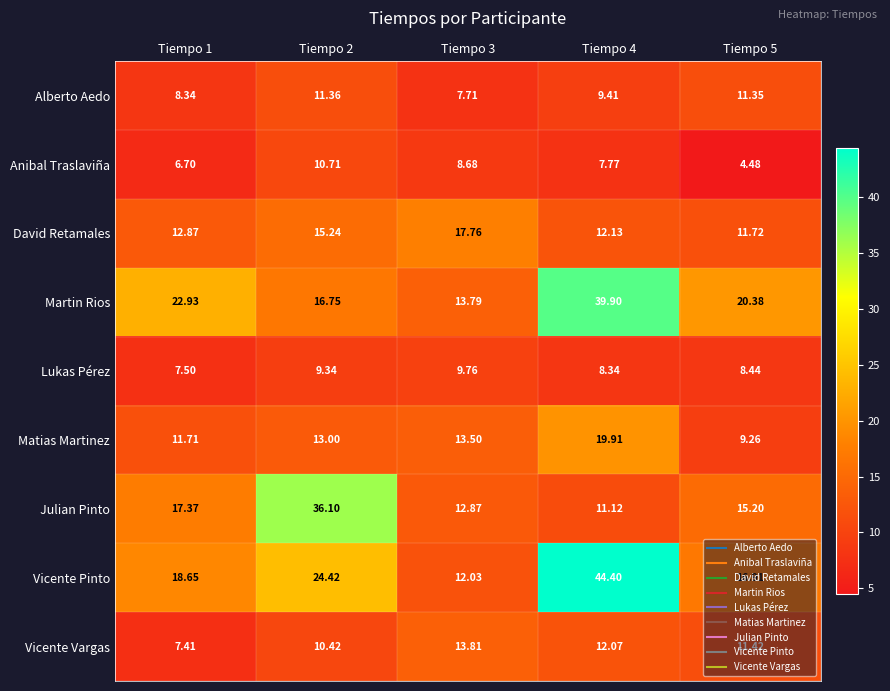

Rank the series at Tiempo 2 from lowest to highest value.

Lukas Pérez, Vicente Vargas, Anibal Traslaviña, Alberto Aedo, Matias Martinez, David Retamales, Martin Rios, Vicente Pinto, Julian Pinto